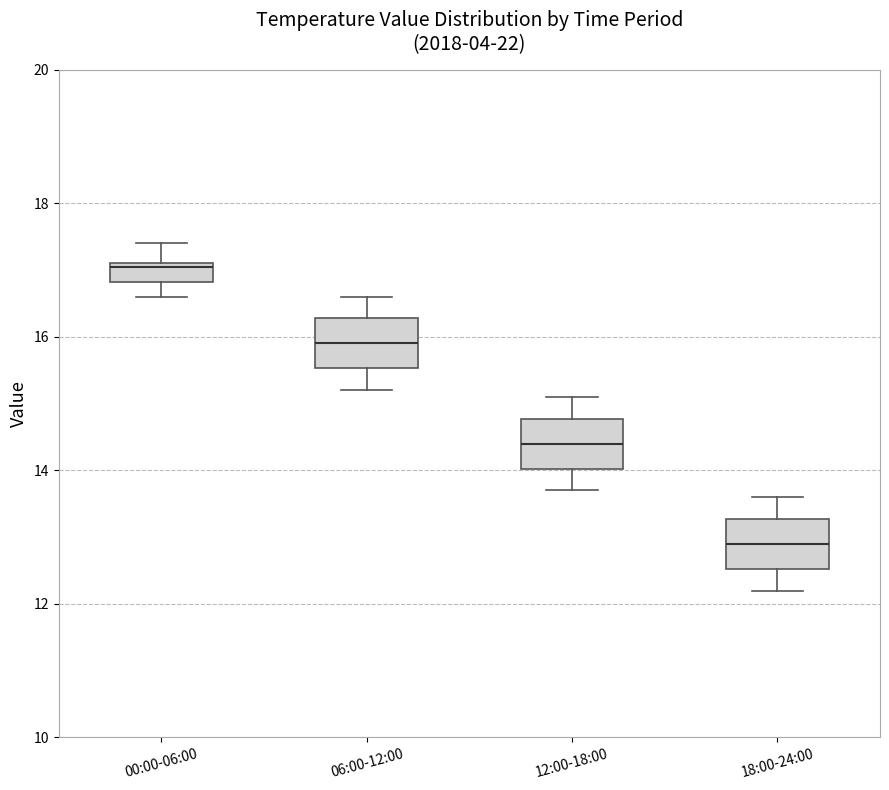

Where does the lower whisker of the box for 06:00-12:00 end on the y-axis? The values are not printed on the chart, so give them approximately, as read against the axis.

15.2